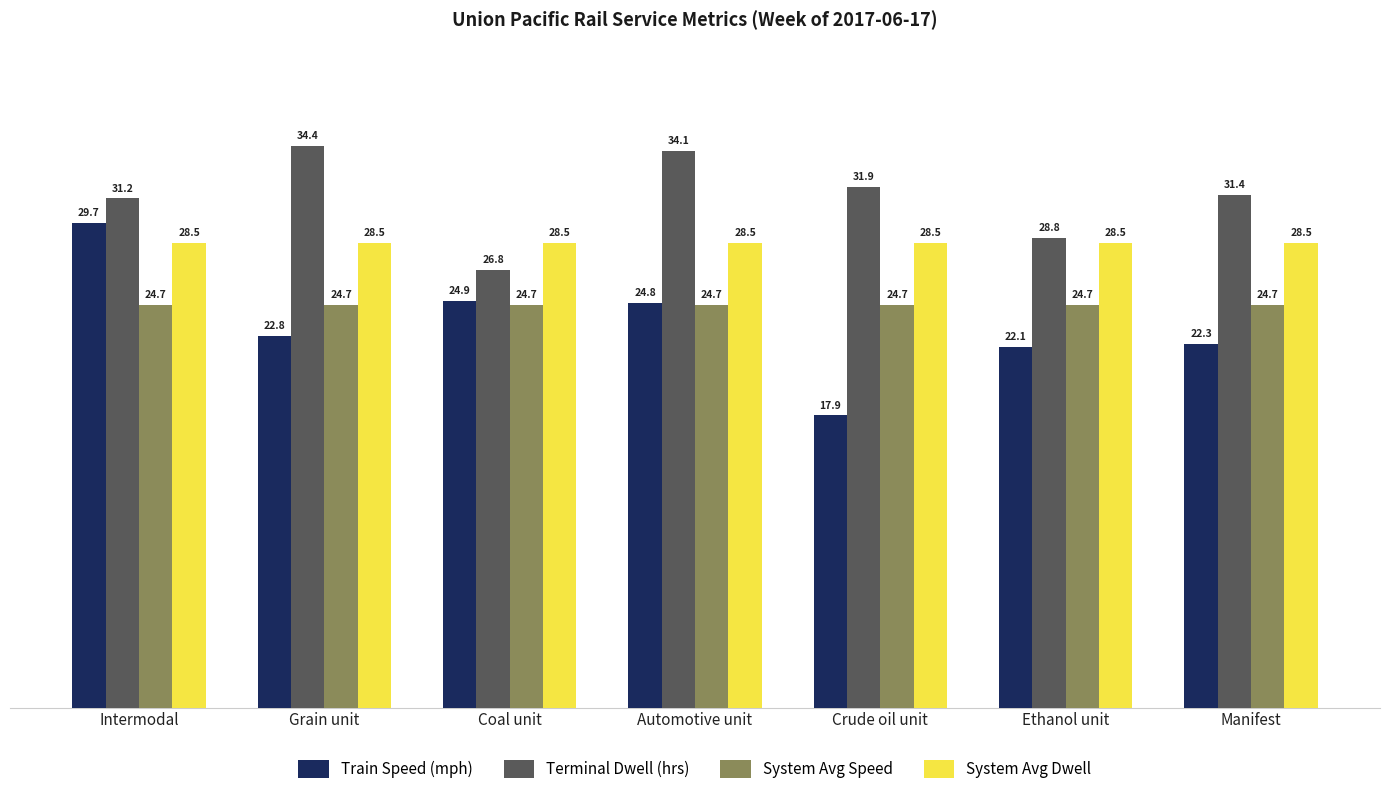

What are all the series names shown in the legend?

Train Speed (mph), Terminal Dwell (hrs), System Avg Speed, System Avg Dwell